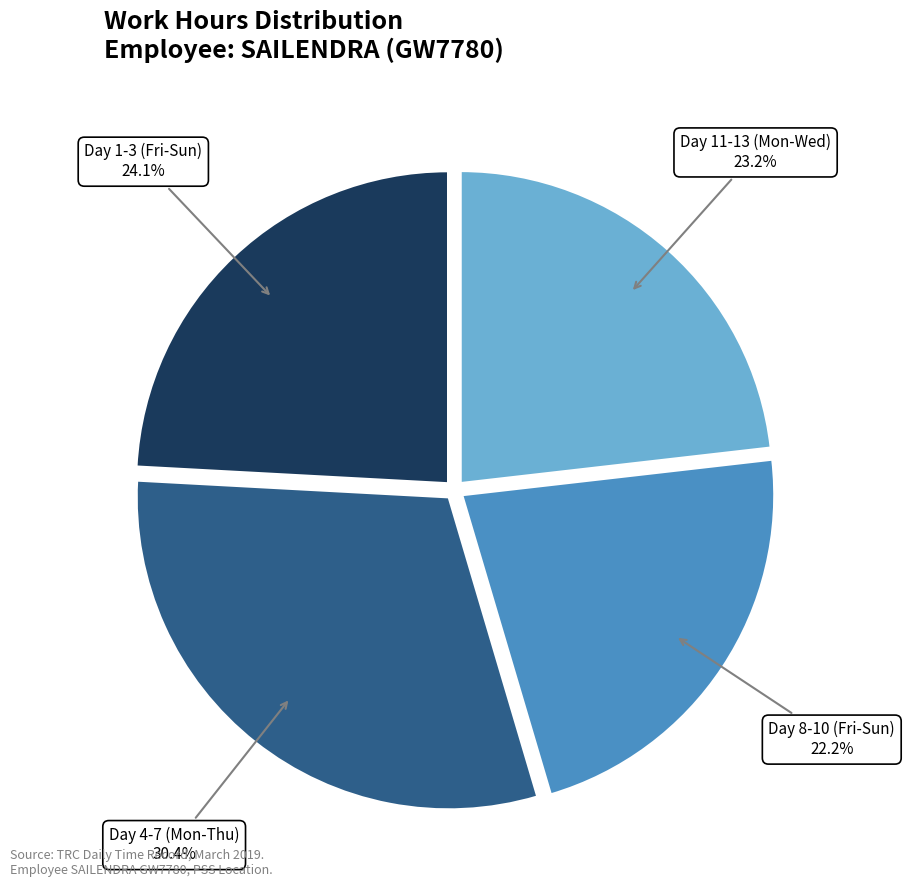

How many segments does this pie chart have?

4